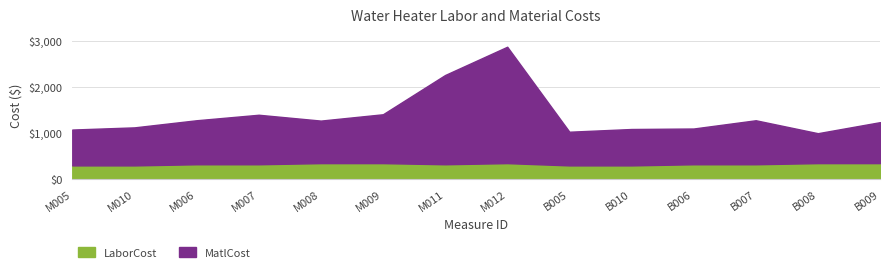

The value of LaborCost at M005 is 304.1. True or false?

True